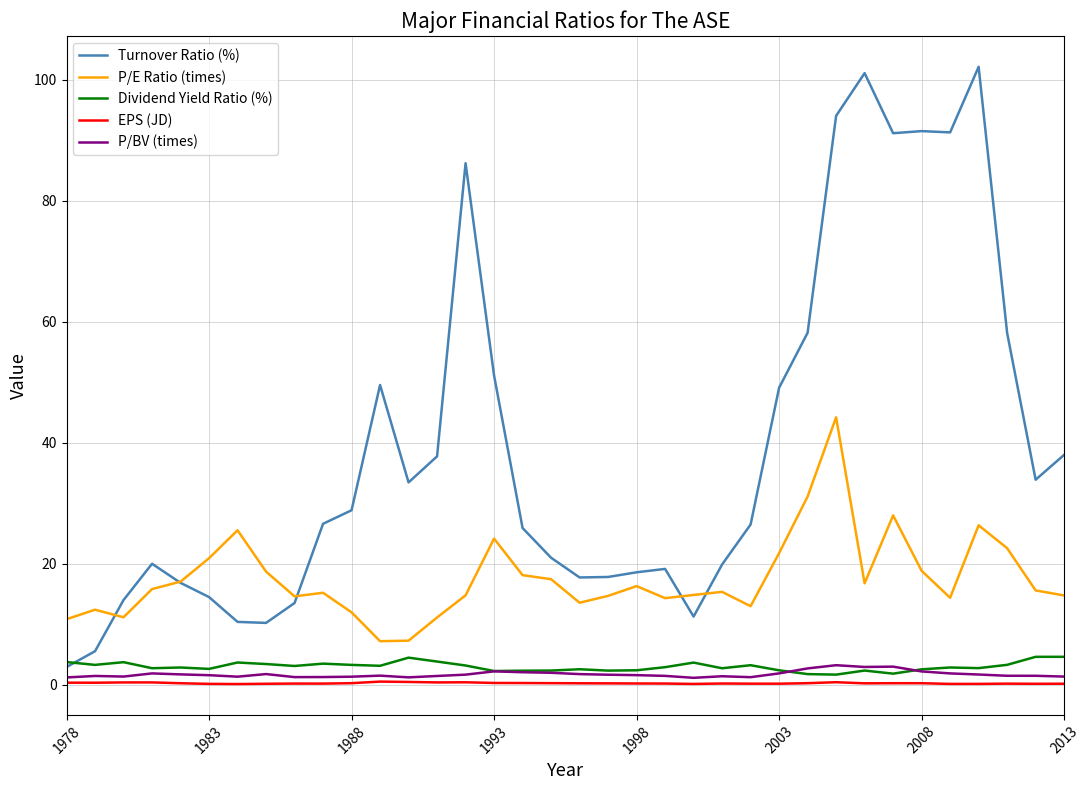

What are all the series names shown in the legend?

Turnover Ratio (%), P/E Ratio (times), Dividend Yield Ratio (%), EPS (JD), P/BV (times)